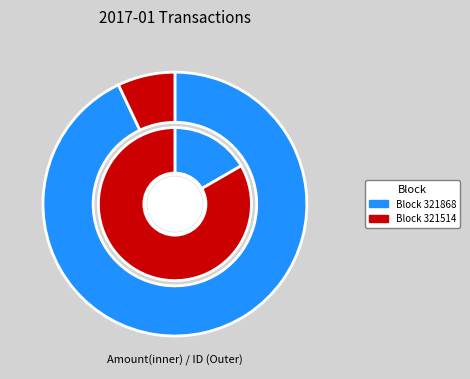

Which slice represents more than half of the pie?

321868